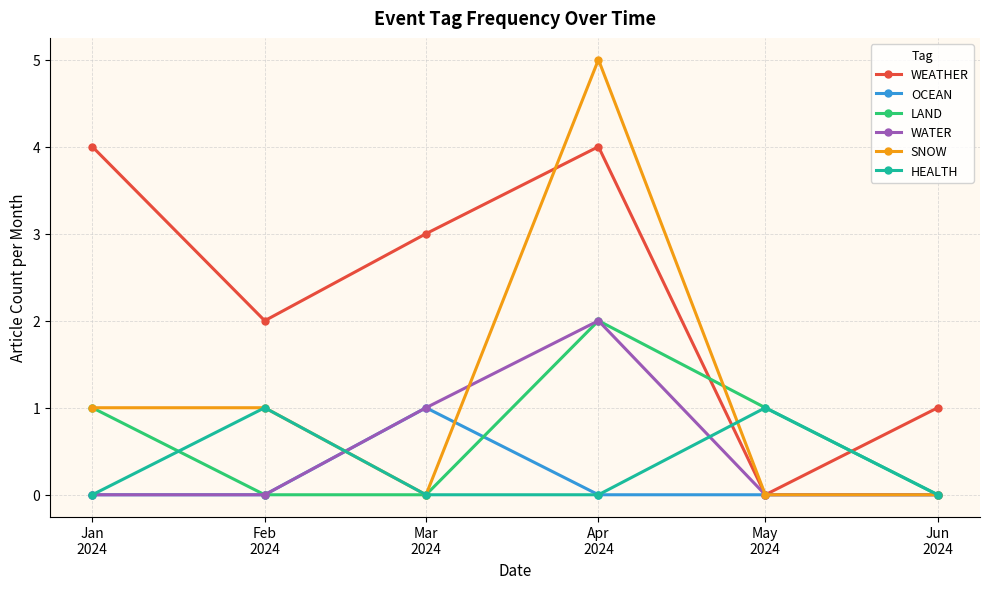

Which category has the highest value in the WATER series?

Apr
2024